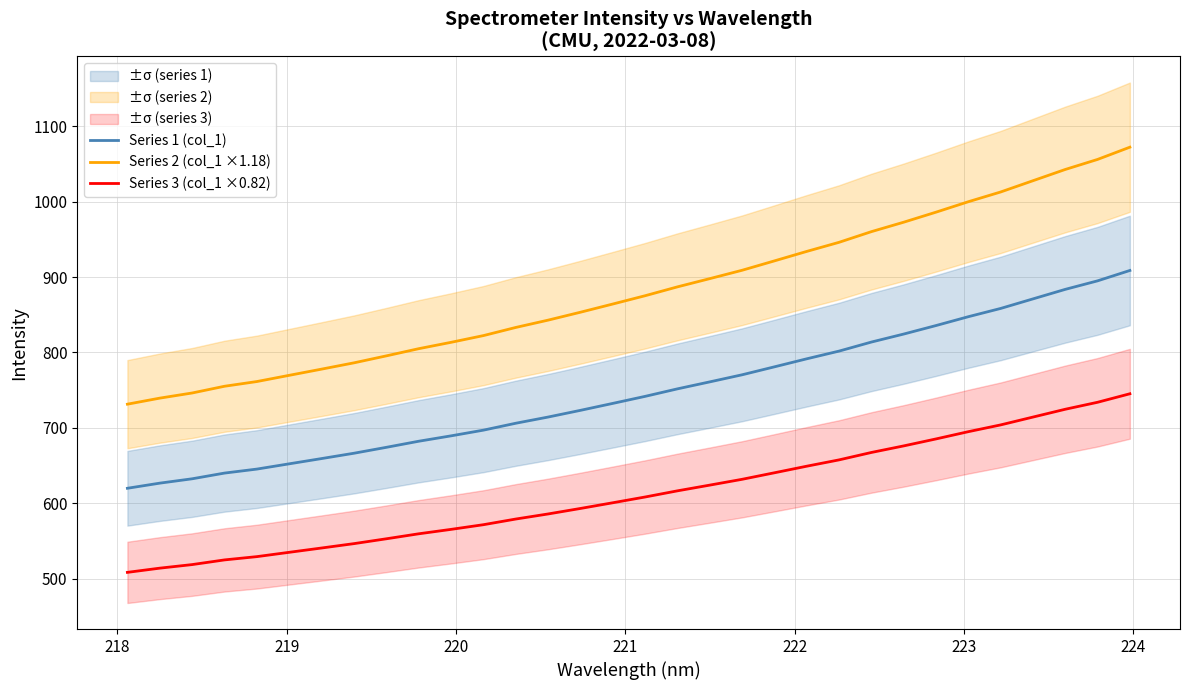

What is the maximum value shown in the chart?

1072.4